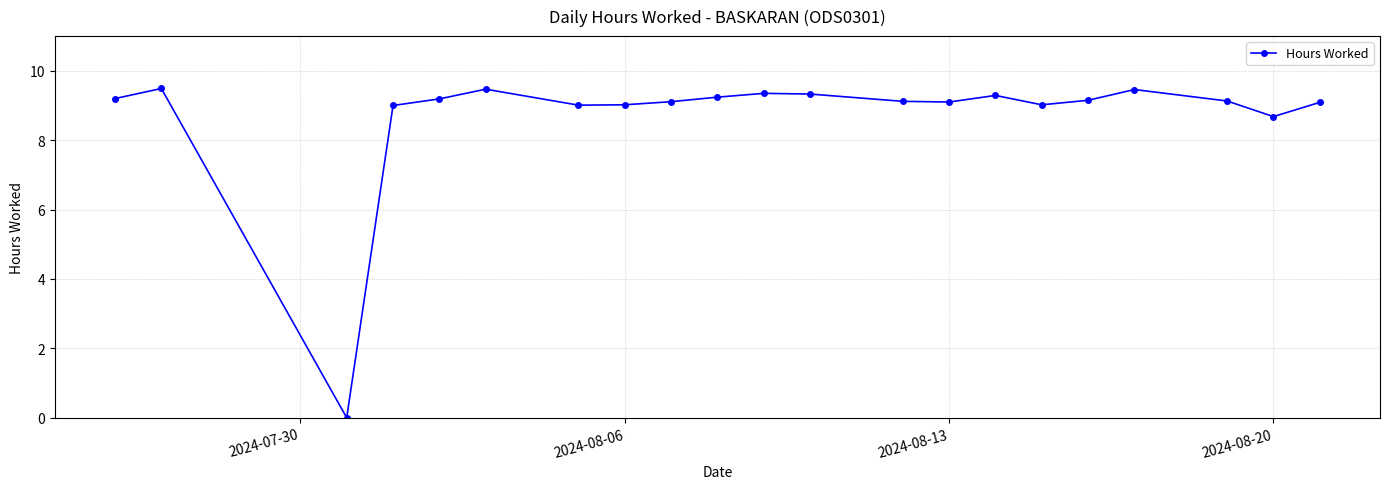

What is the difference between the second highest and minimum values?

9.5